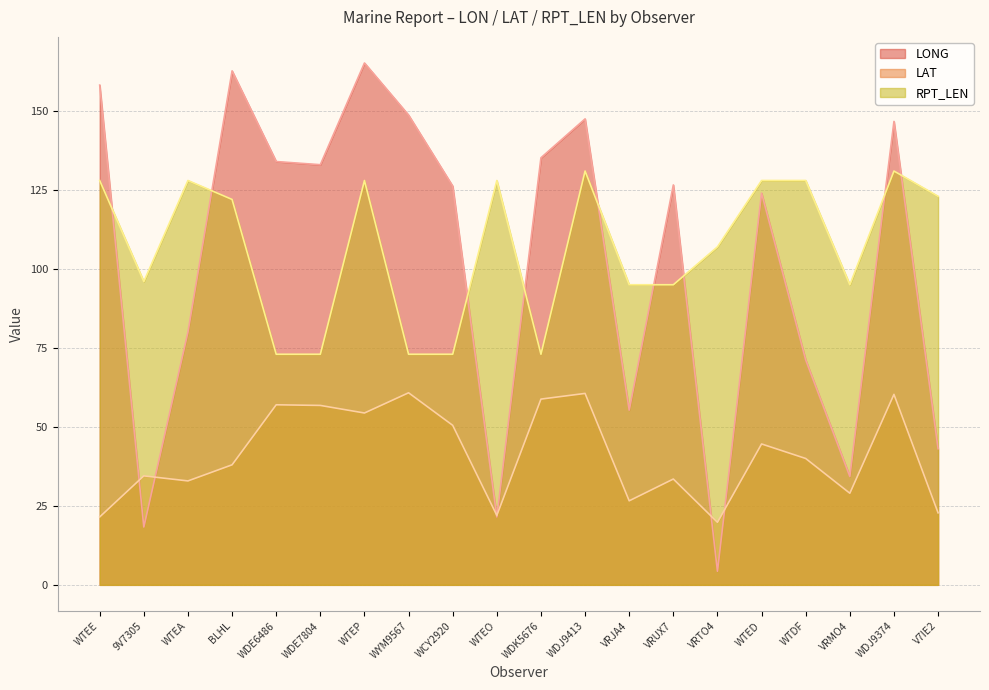

Rank the series at WTEE from lowest to highest value.

LAT, RPT_LEN, LONG